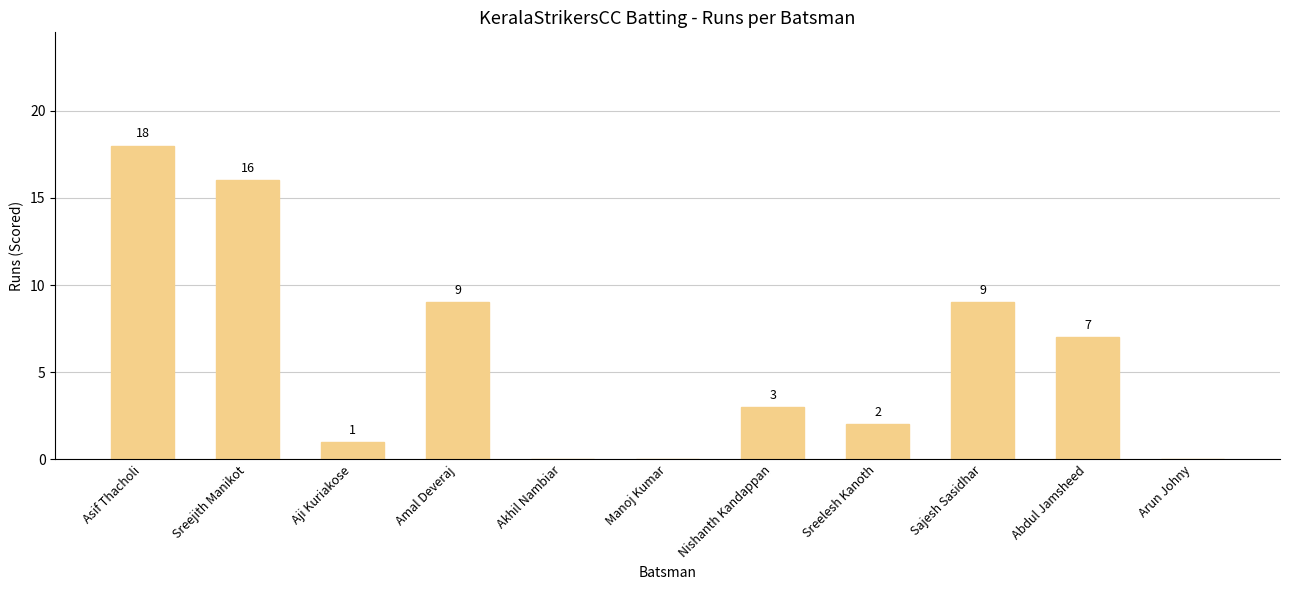

Reading left to right, extract all data points from this chart.

Asif Thacholi=18	Sreejith Manikot=16	Aji Kuriakose=1	Amal Deveraj=9	Akhil Nambiar=0	Manoj Kumar=0	Nishanth Kandappan=3	Sreelesh Kanoth=2	Sajesh Sasidhar=9	Abdul Jamsheed=7	Arun Johny=0